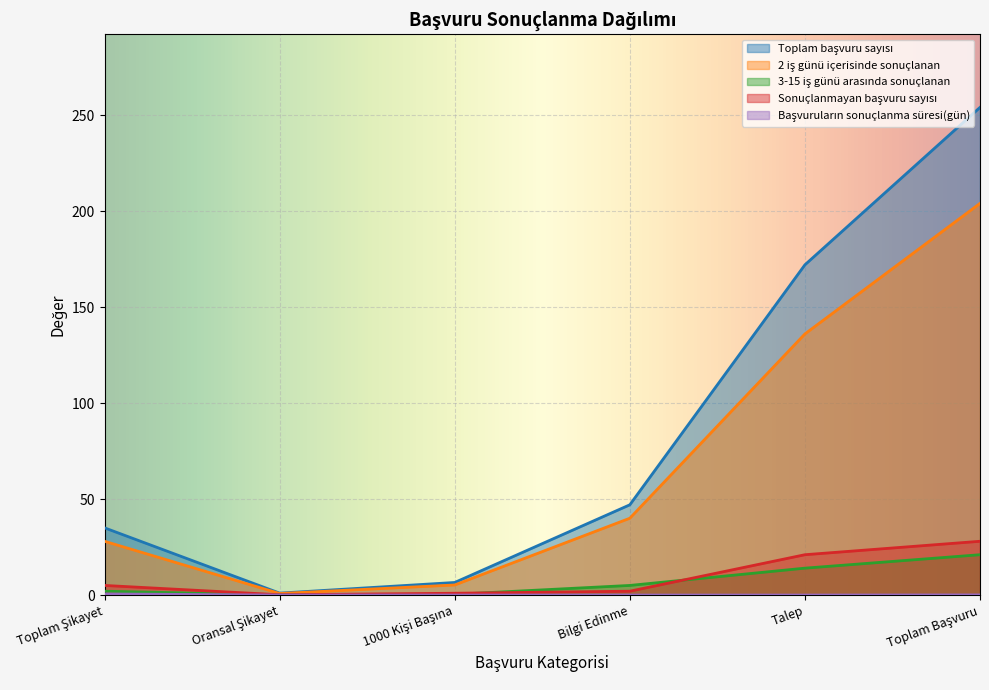

Count the number of data series in this chart.

5